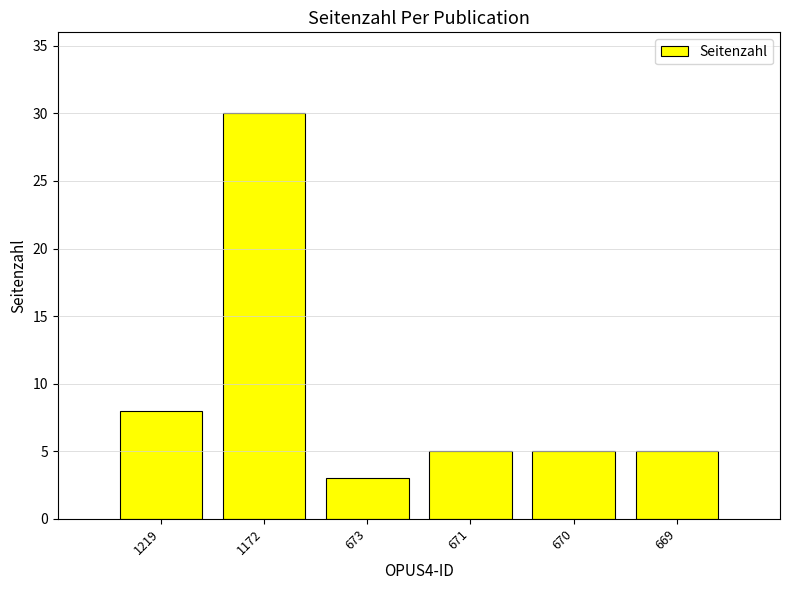

Reading left to right, list all the values displayed in this chart.

1219=8	1172=30	673=3	671=5	670=5	669=5